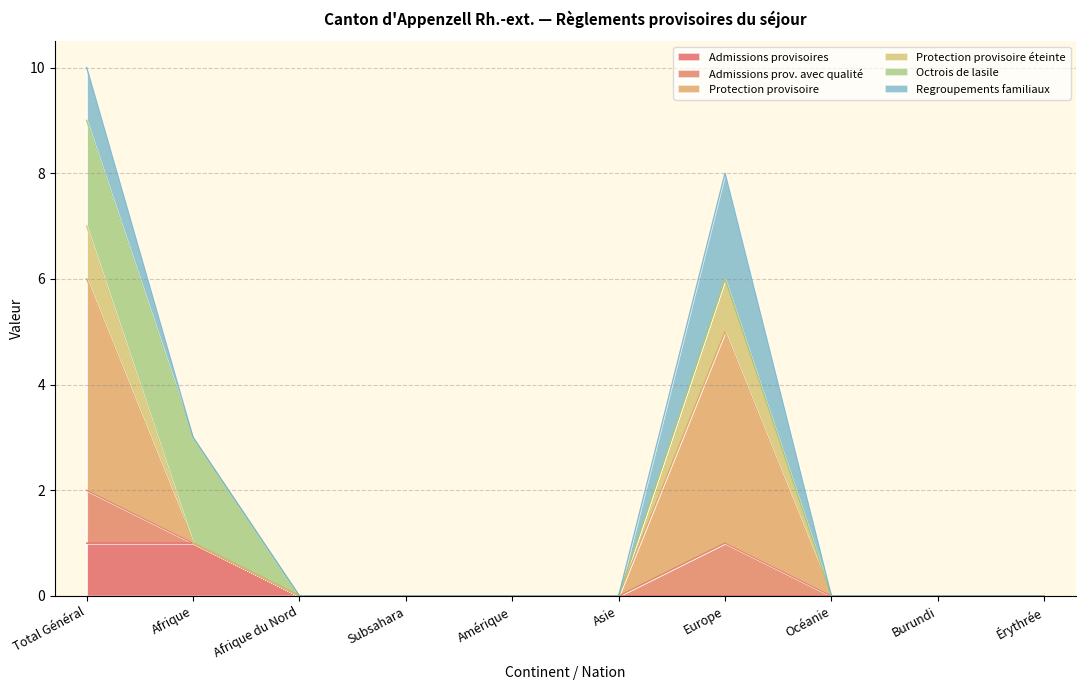

Between Asie and Océanie, which is larger?

Asie